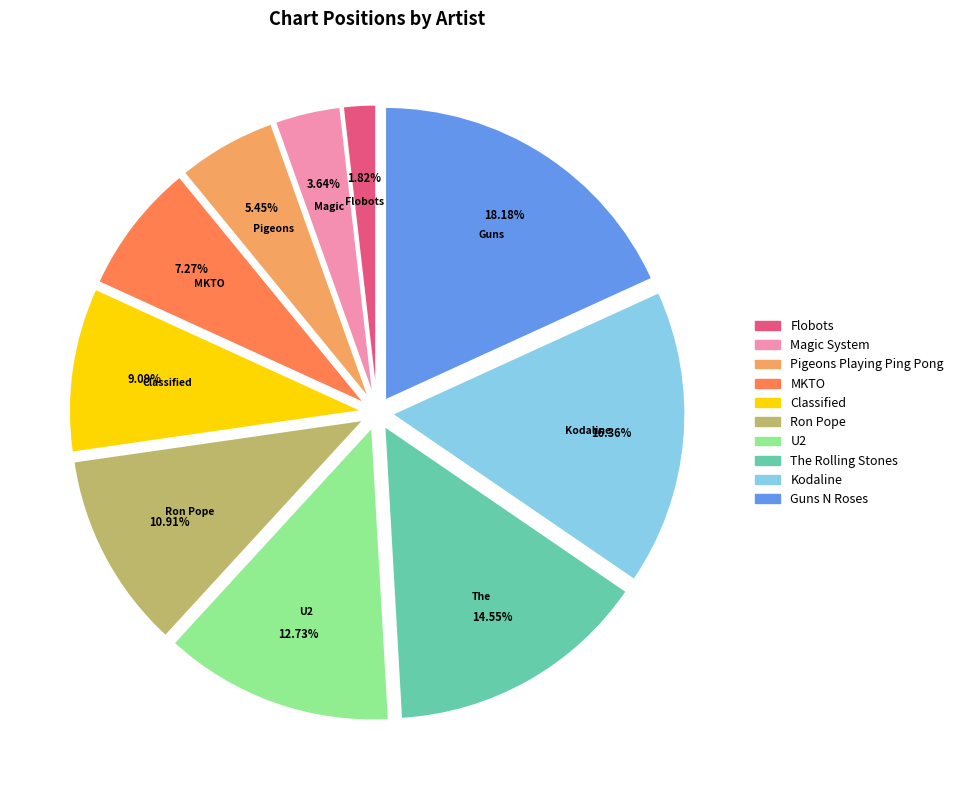

To the nearest percent, what is the difference between the largest and smallest slice percentages?

16%